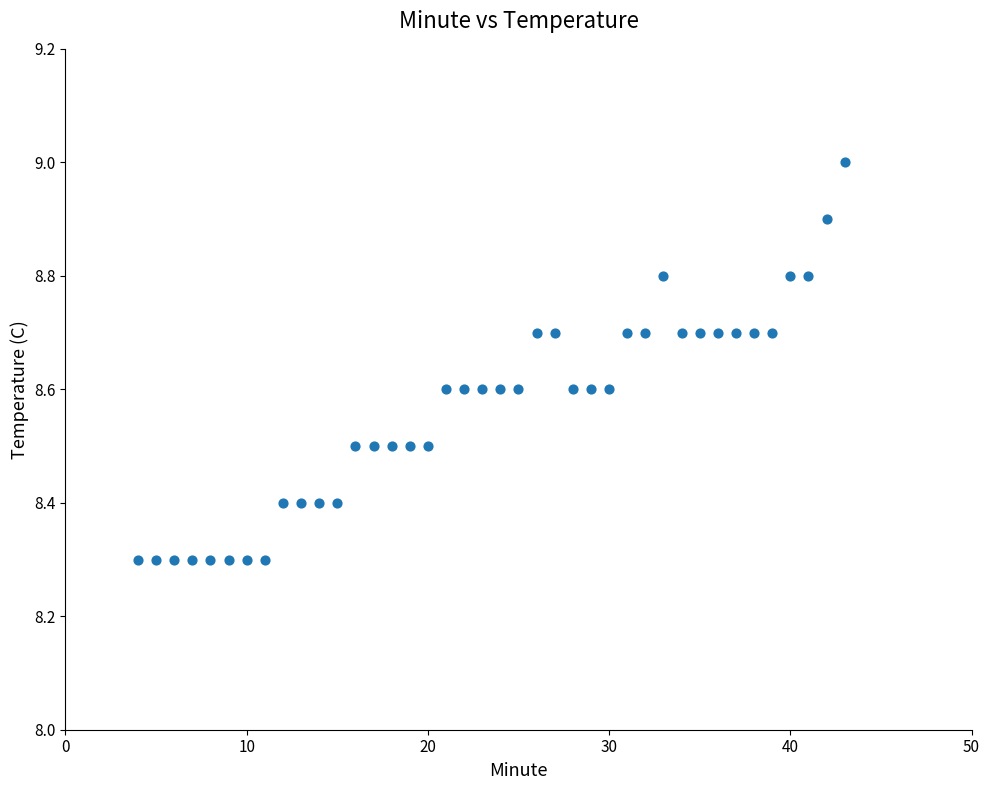

What is the range of X values (max minus min)?

39.0